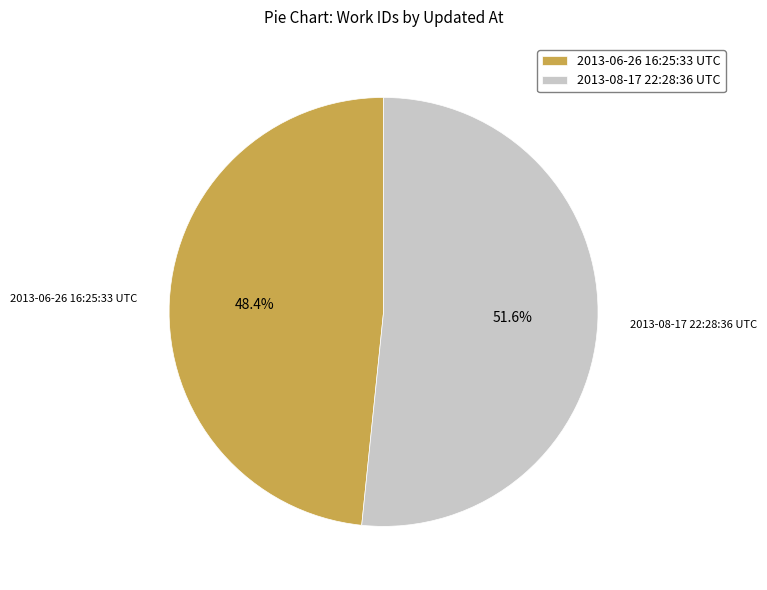

Which category has the smallest portion of the pie?

2013-06-26 16:25:33 UTC